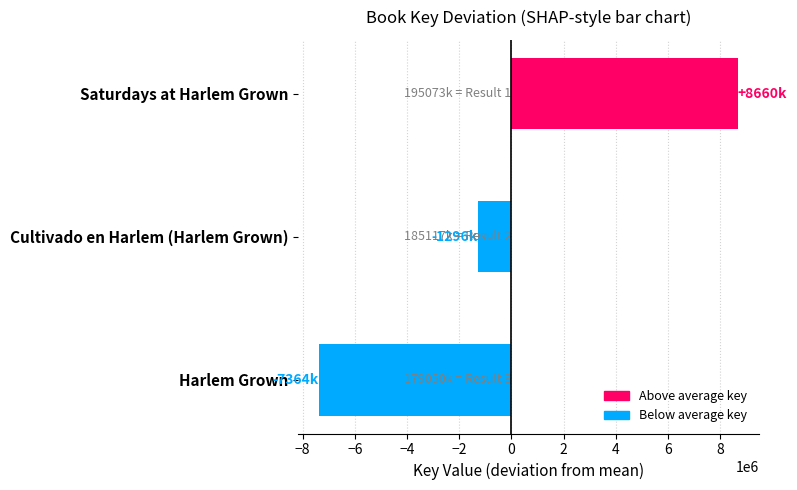

Reading top to bottom, transcribe all the data shown in this chart.

8659756	-1295984	-7363772